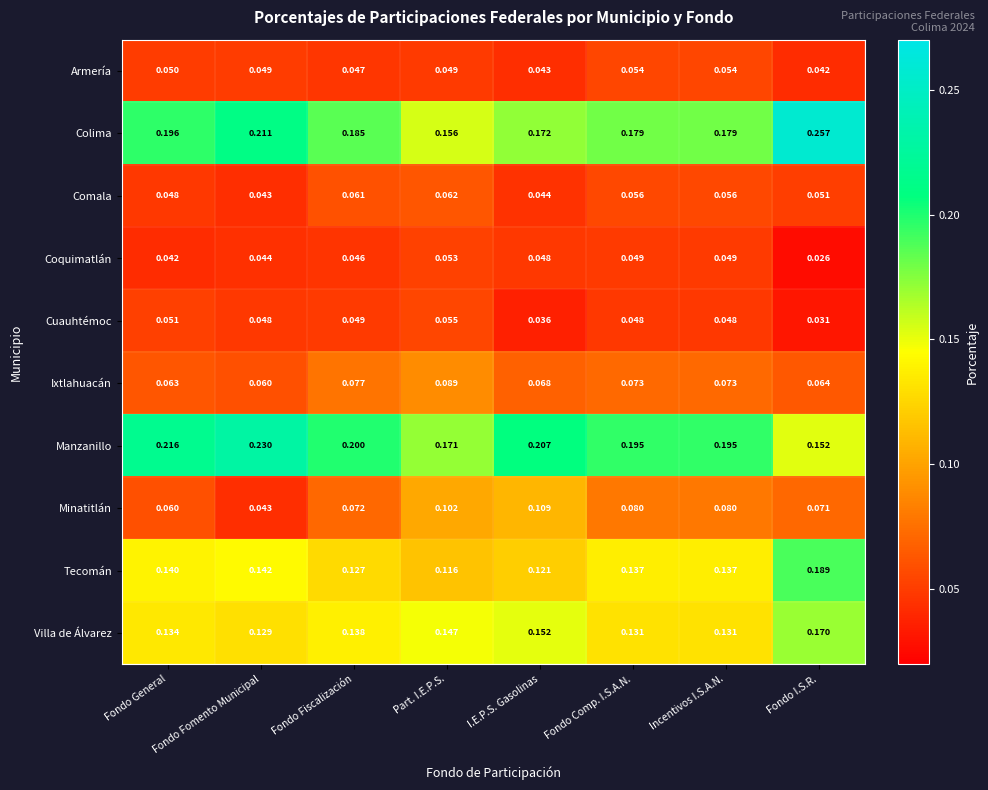

At which label is Ixtlahuacán closest to 0?

Fondo Fomento Municipal